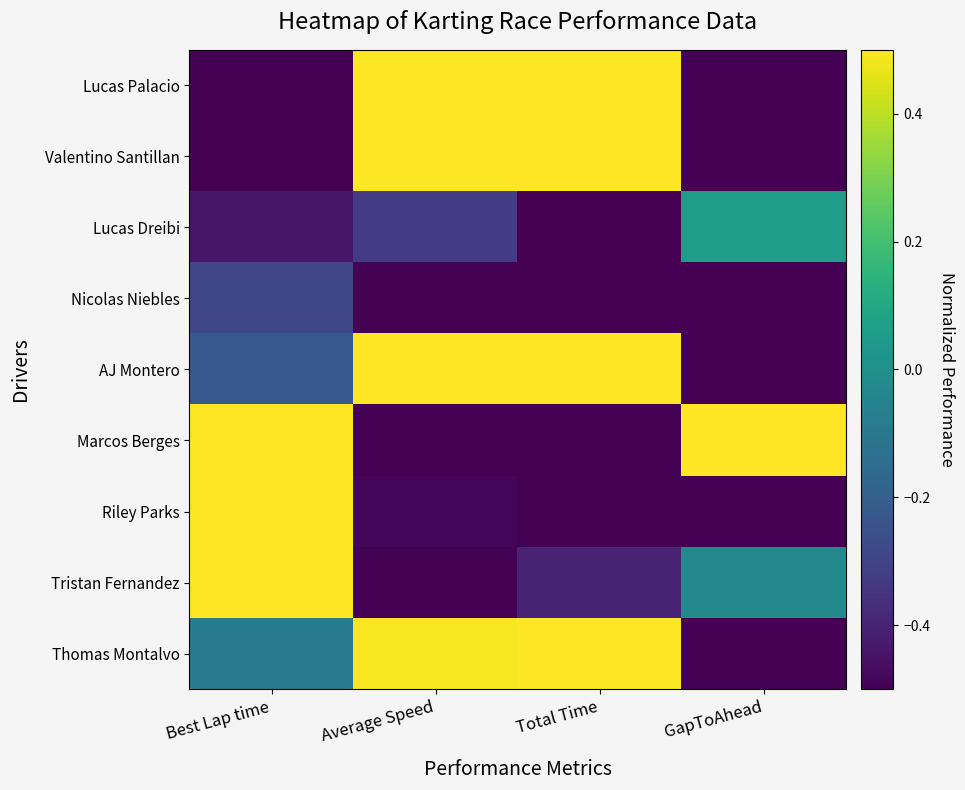

Which has a higher value, GapToAhead or Total Time?

Total Time